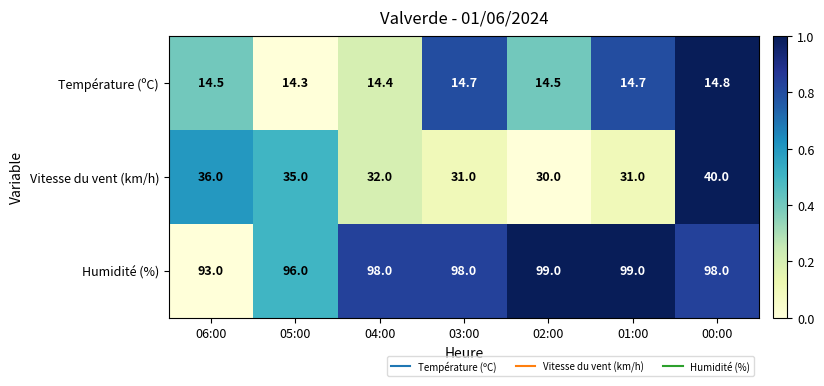

True or false: Humidité (%) has a value of 59.3 at 05:00.

False